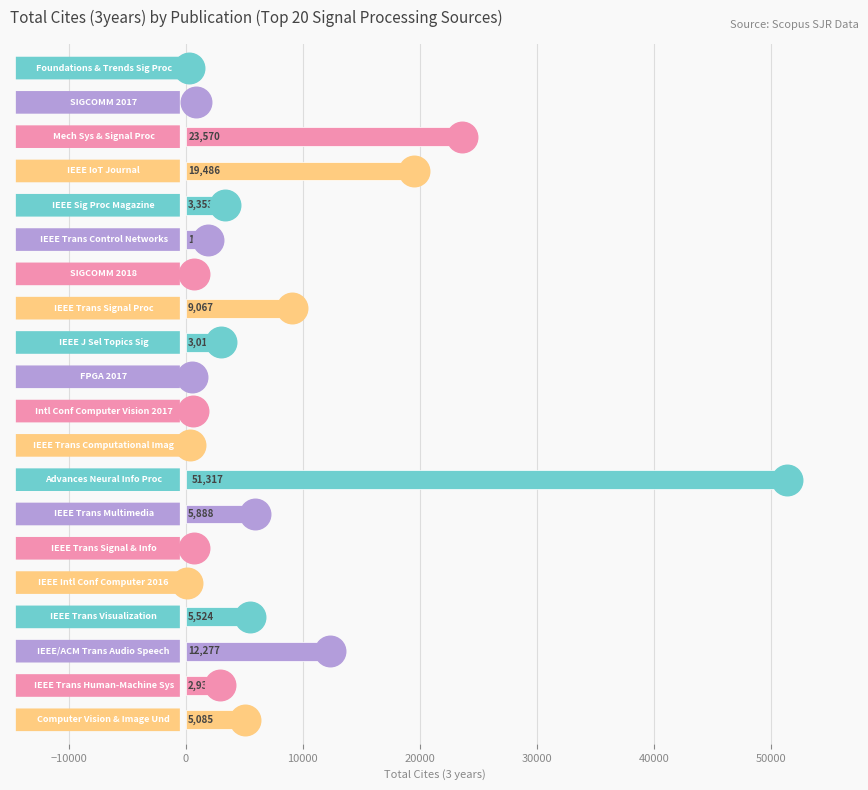

What is the sum of all values?

147557